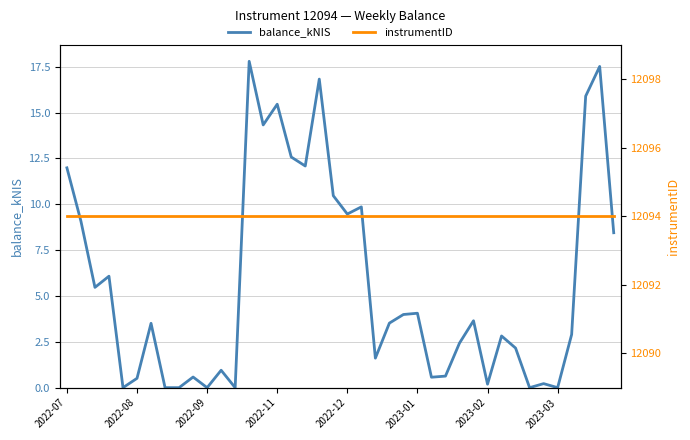

What is the highest value of the balance_kNIS series?

17.8